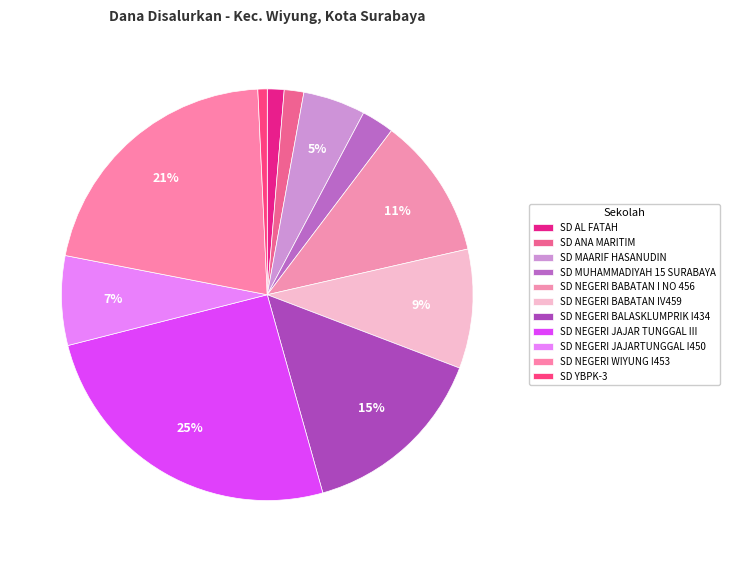

True or false: SD MUHAMMADIYAH 15 SURABAYA accounts for 11% of the total.

False